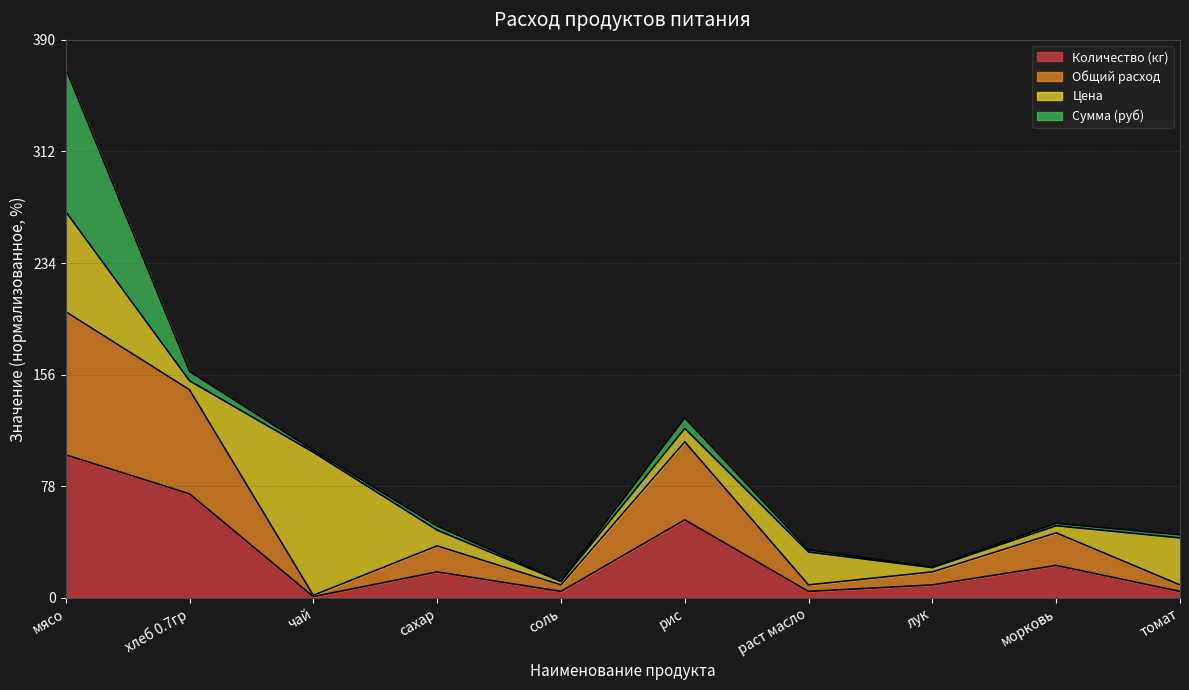

Where is Общий расход nearest to the value 50?

рис